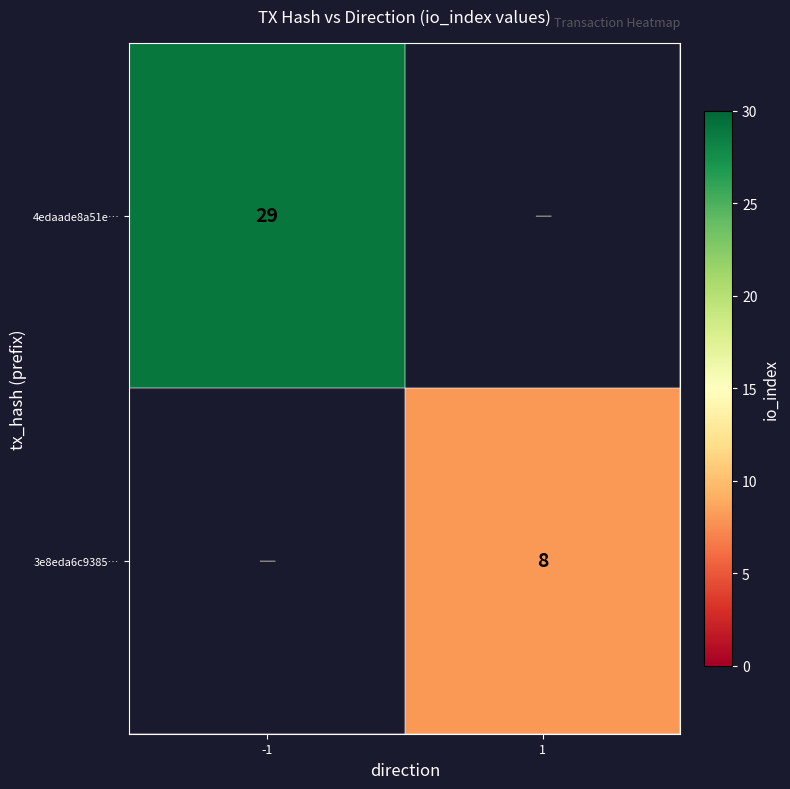

The 4edaade8a51e… series shows 29 at -1. True or false?

True